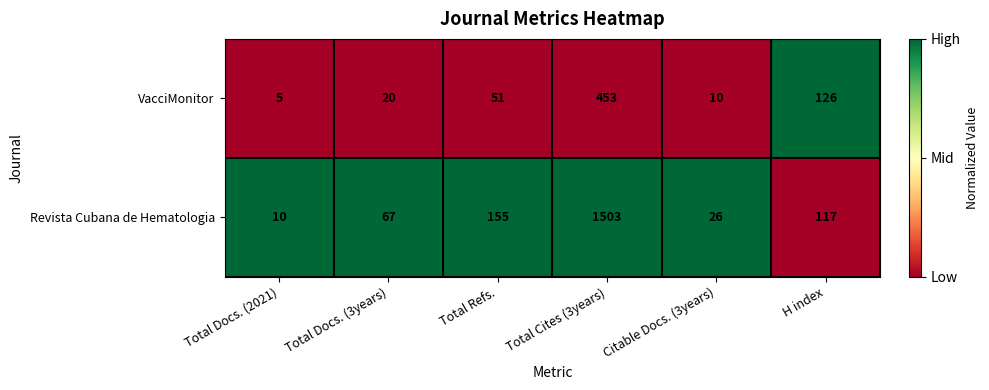

What is the smallest value displayed?

5